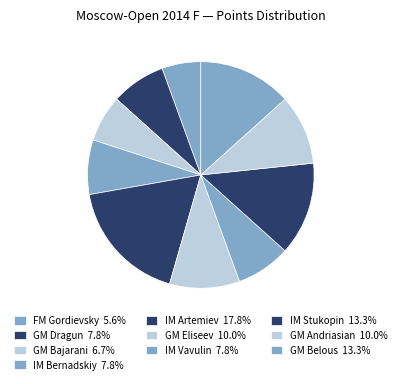

How many slices are in this pie chart?

10